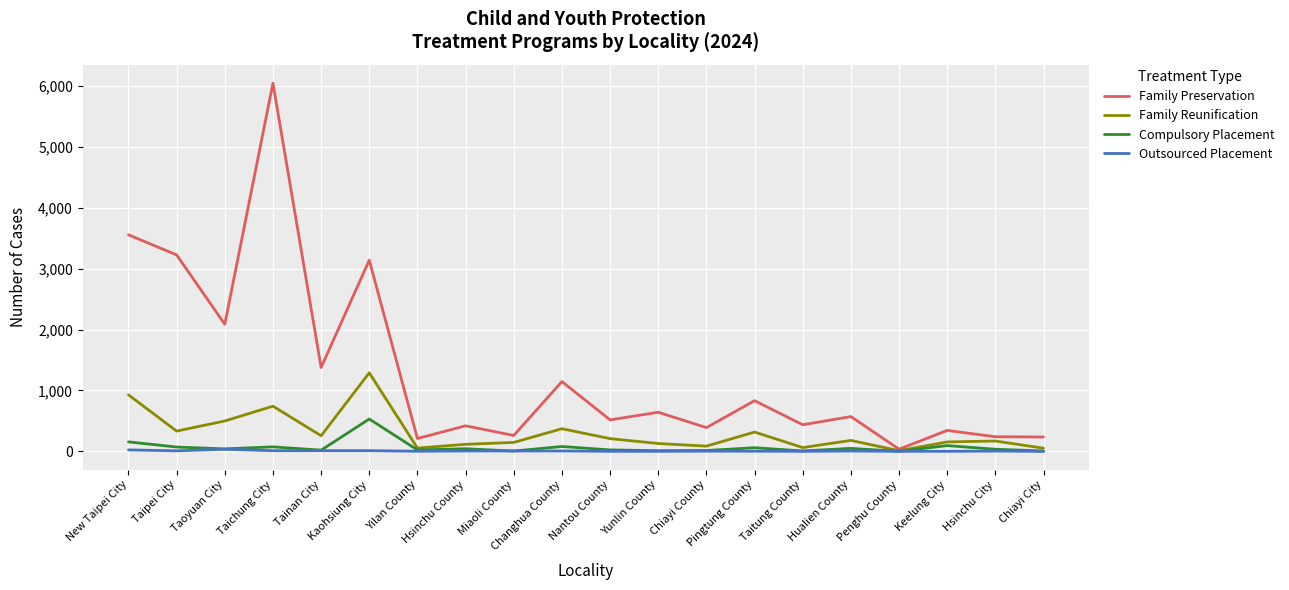

At how many categories does at least one series exceed 2199?

4